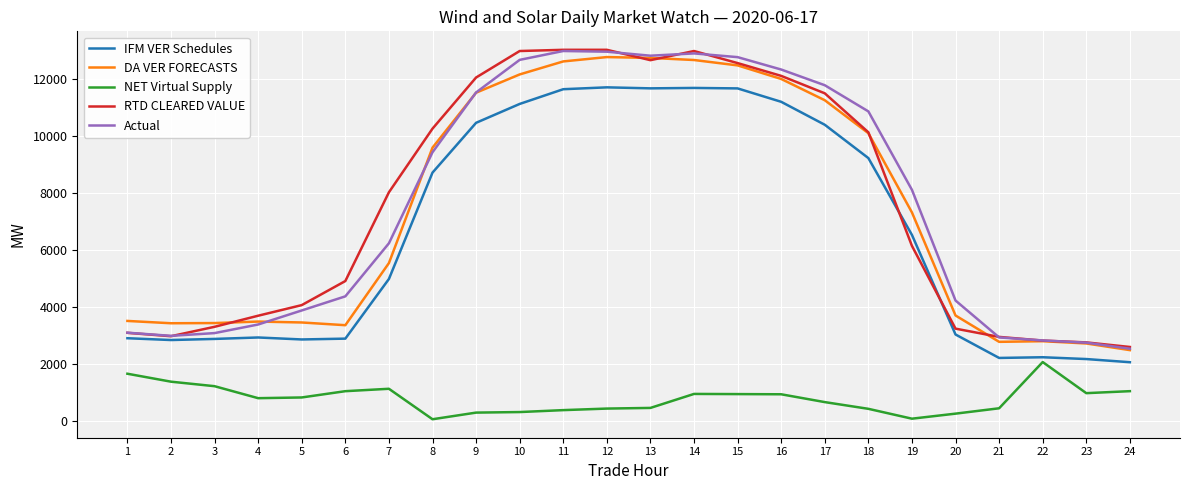

True or false: NET Virtual Supply and Actual intersect in this chart.

False